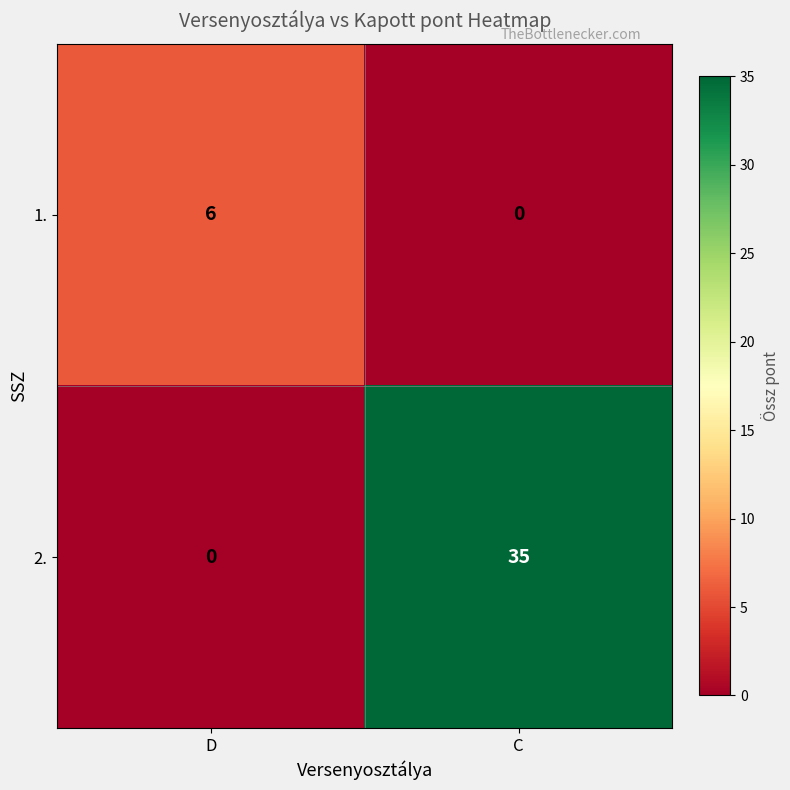

Is it true that 2. equals 14 at D?

False